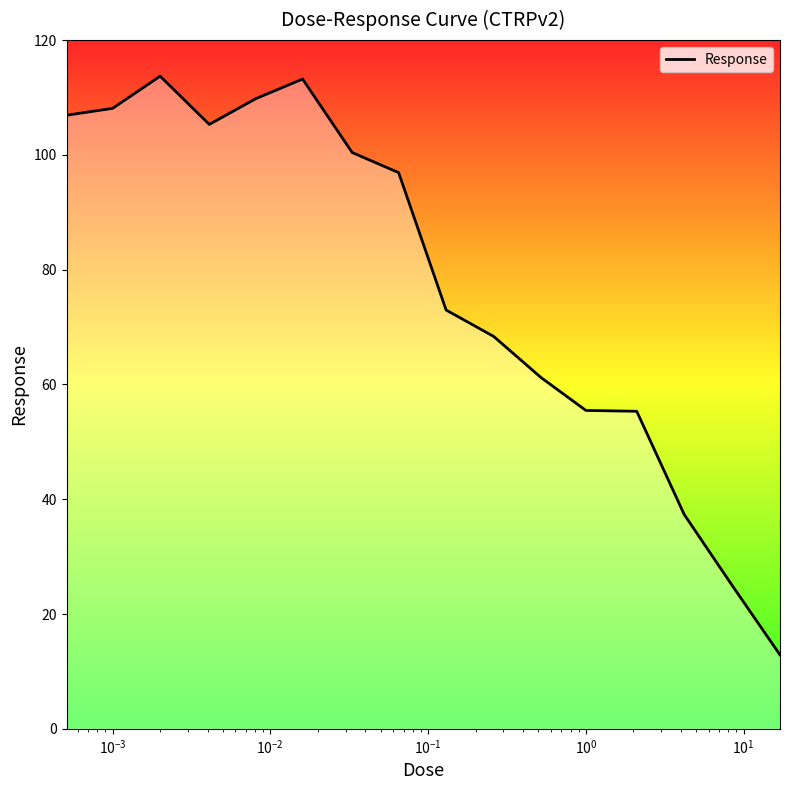

How many lines are shown in the chart?

1